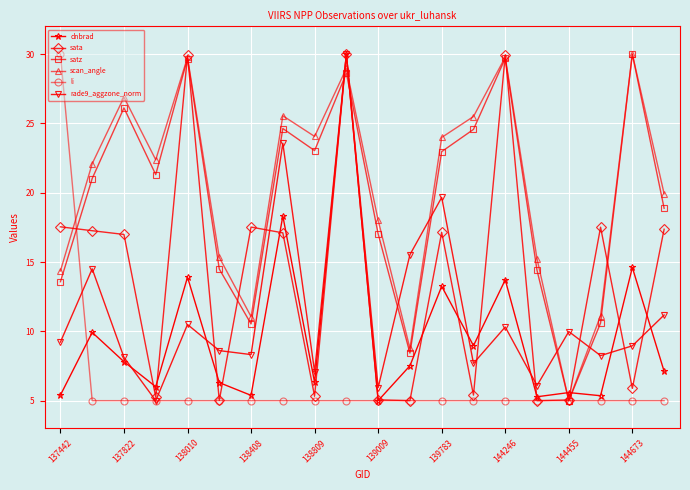

After their last crossing, which series has the higher values: satz or rade9_aggzone_norm?

satz